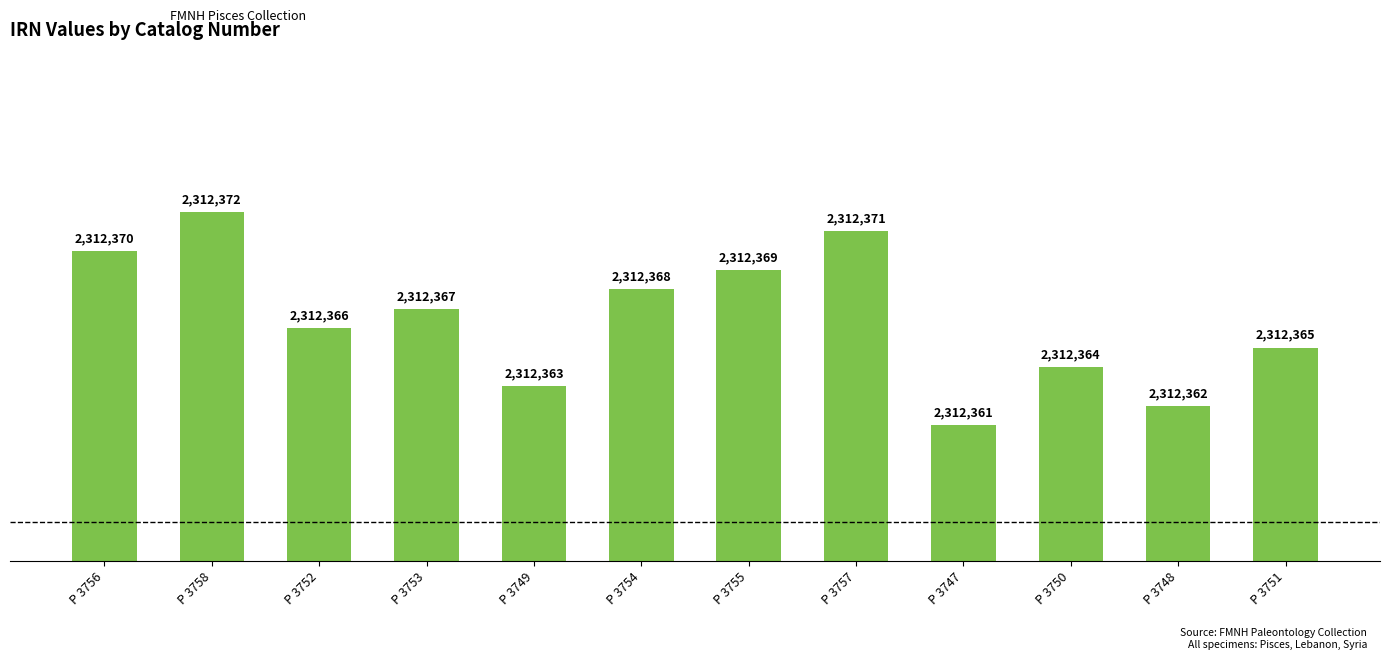

Which label corresponds to the largest value in the chart?

P 3758